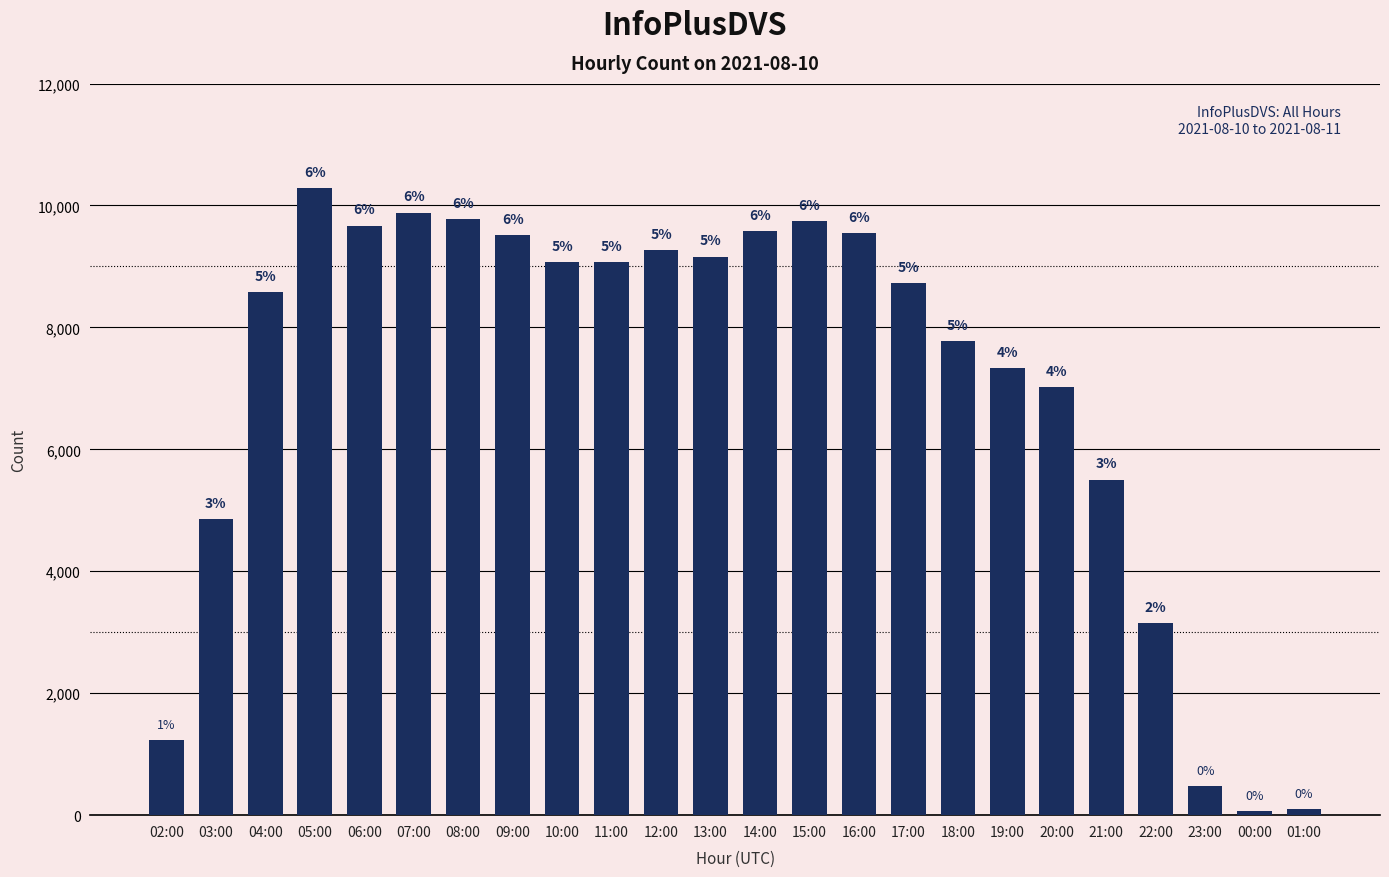

What is the difference between the second highest and second lowest values?

9779